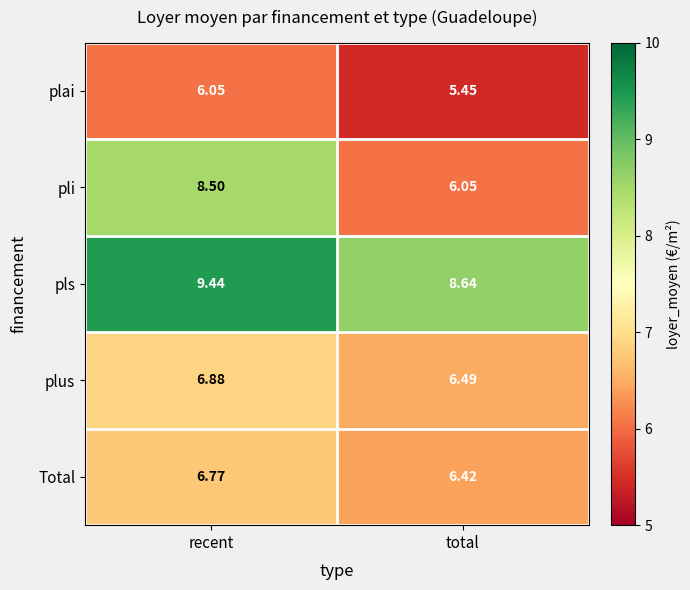

At recent, list the series in order from smallest to largest.

plai, Total, plus, pli, pls